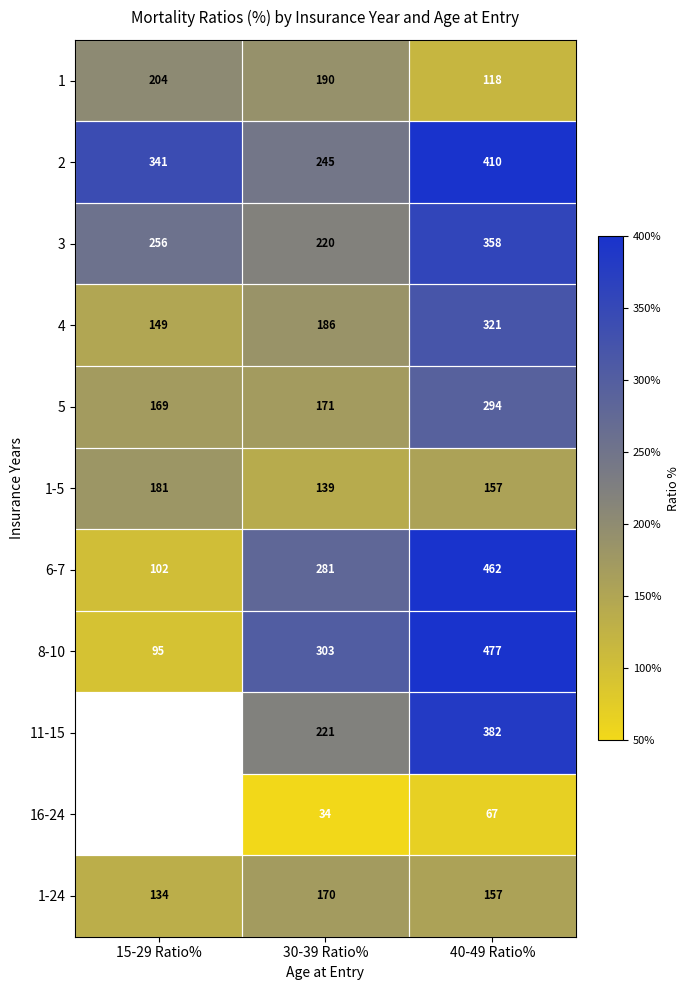

Rank the categories by 5 value from highest to lowest.

40-49 Ratio%, 30-39 Ratio%, 15-29 Ratio%